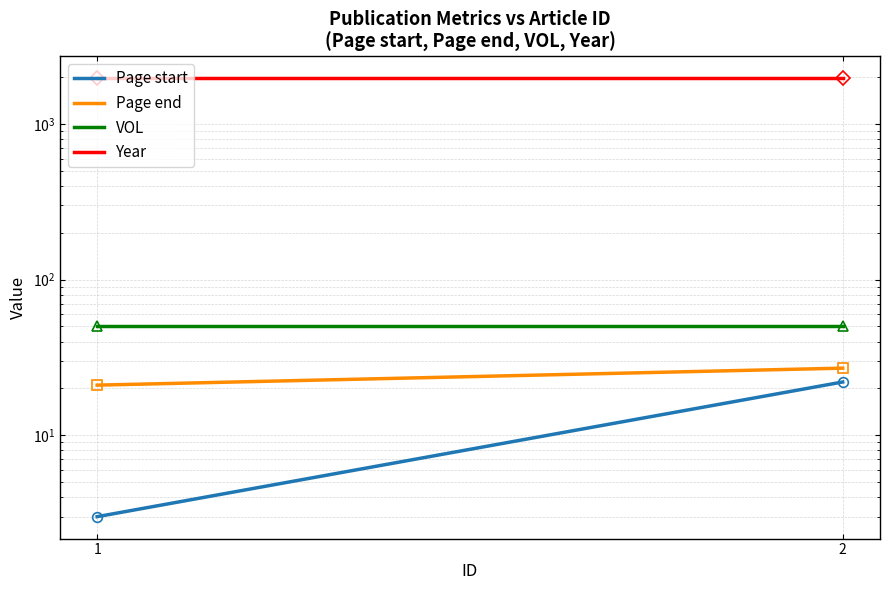

At which category does the chart reach its minimum across all series?

1